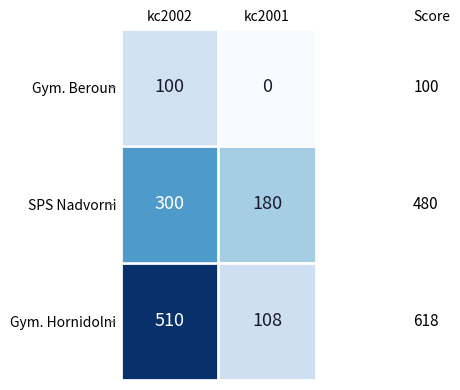

What is the sum of the SPS Nadvorni values at kc2001 and kc2002?

480